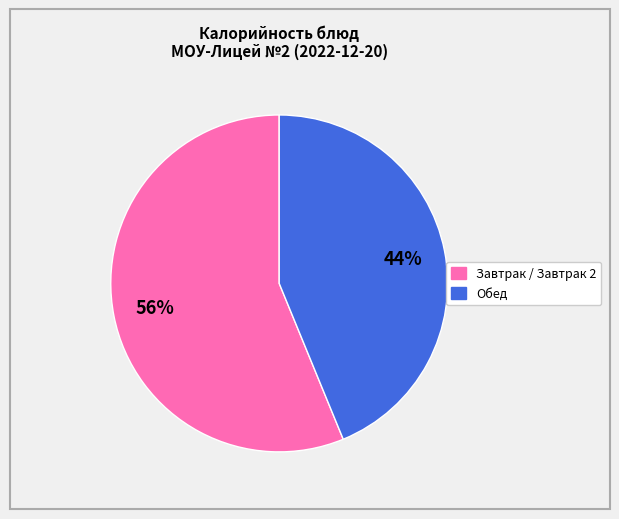

Does any single category account for the majority?

Yes